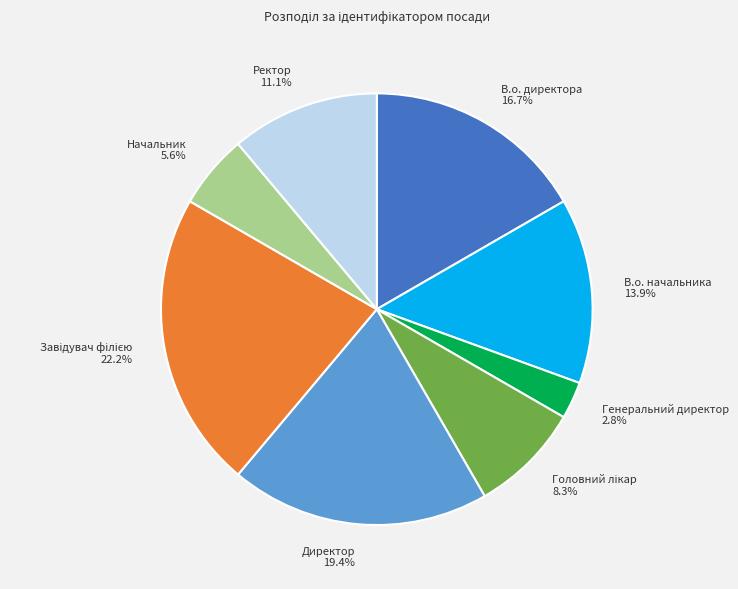

Is the sum of В.о. начальника 13.9% and Ректор 11.1% greater than half?

No